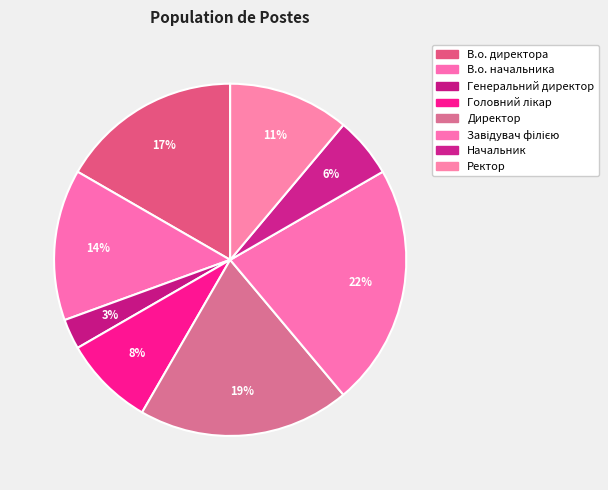

Rank the categories by value from lowest to highest.

Генеральний директор, Начальник, Головний лікар, Ректор, В.о. начальника, В.о. директора, Директор, Завідувач філією